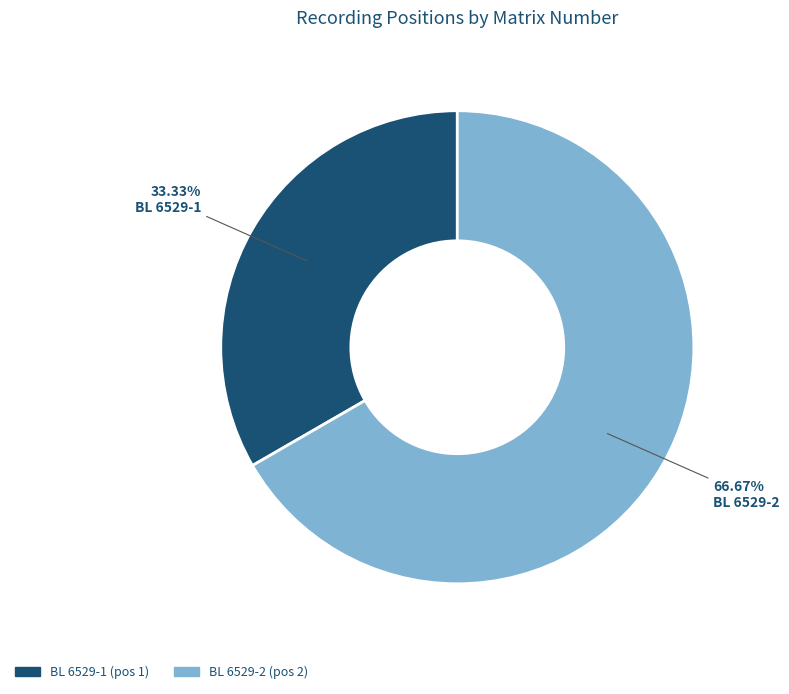

The BL 6529-1 slice represents 40% of the pie. True or false?

False